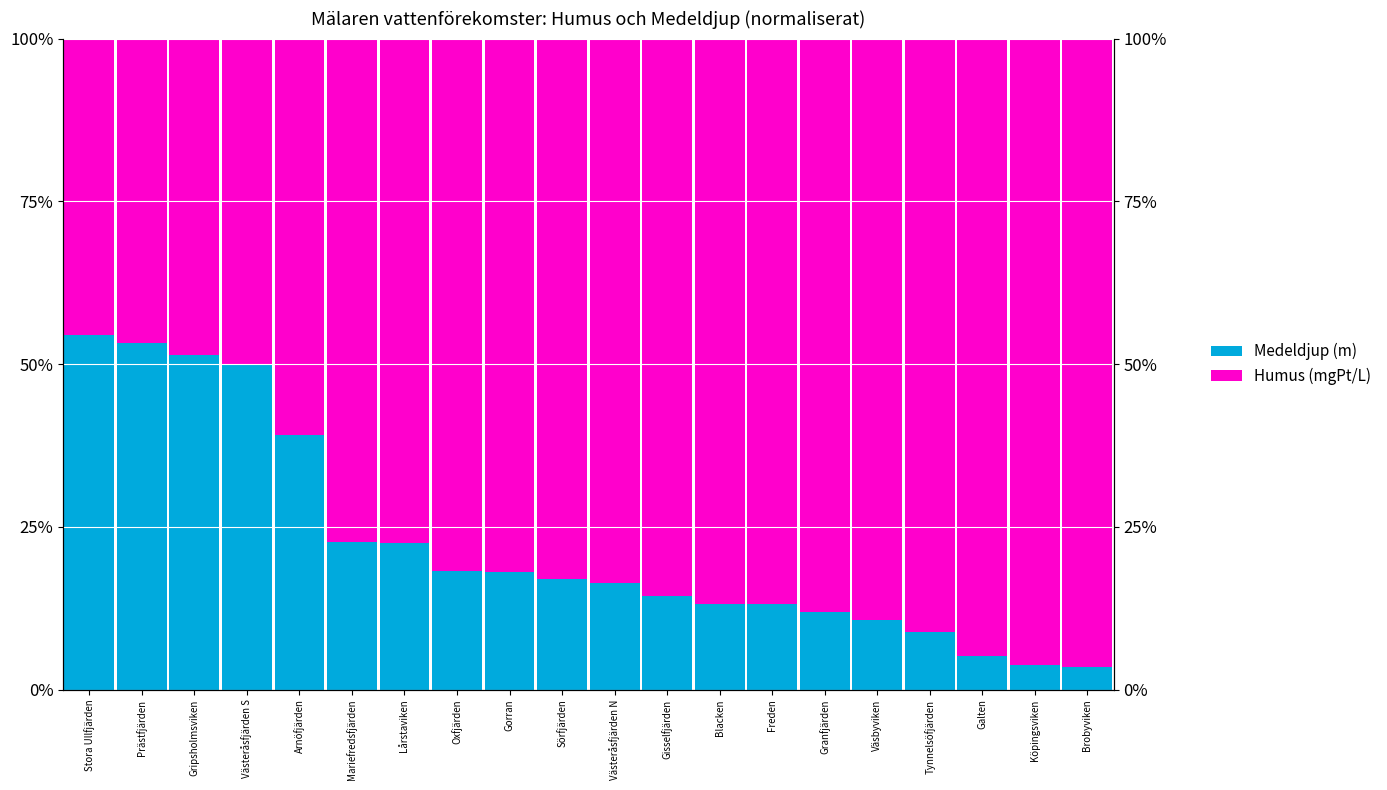

At which category is the sum across all series the highest?

Granfjärden